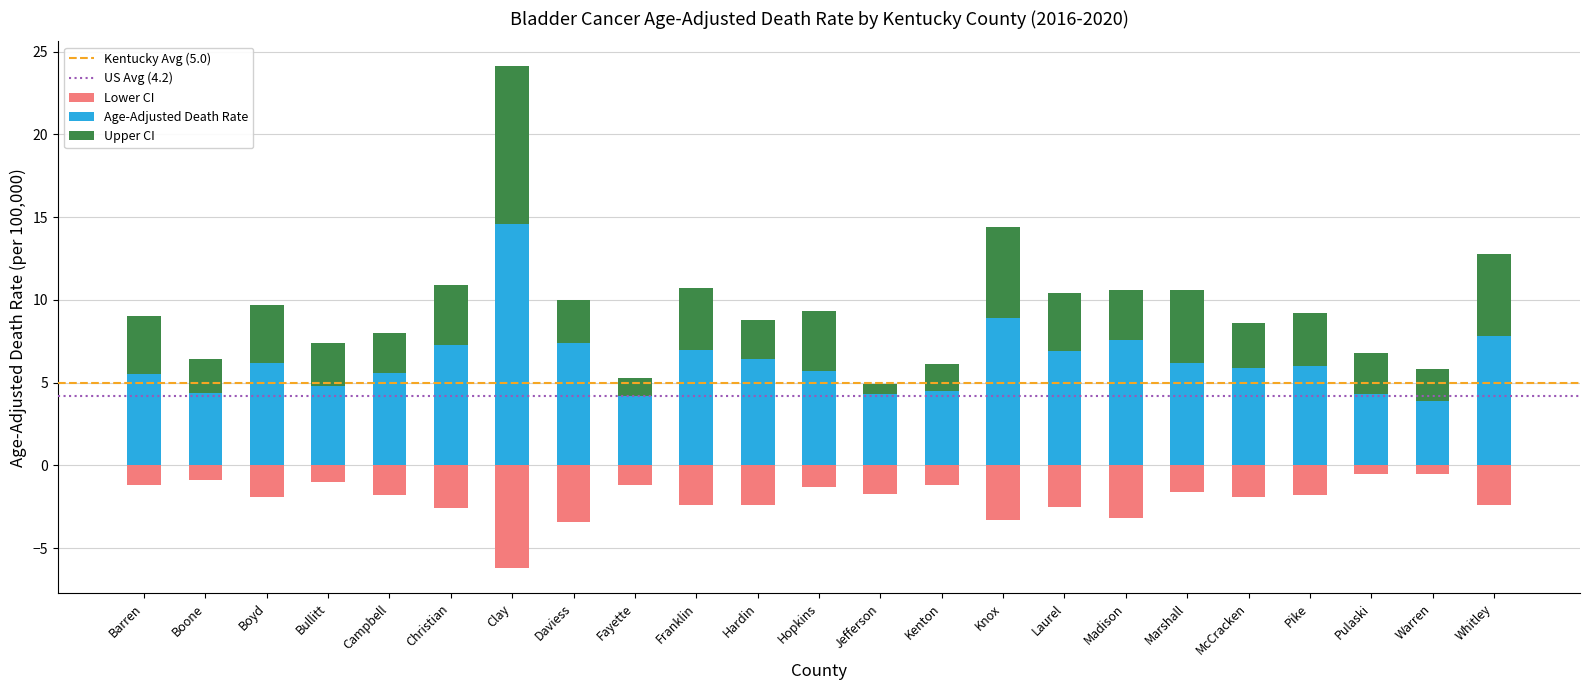

What is the sum of the Lower CI values at Hardin and Hopkins?

-3.7